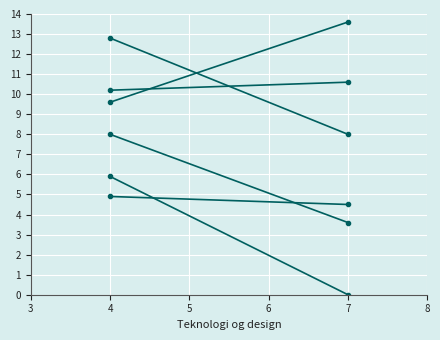

At how many categories does at least one series exceed 6?

2